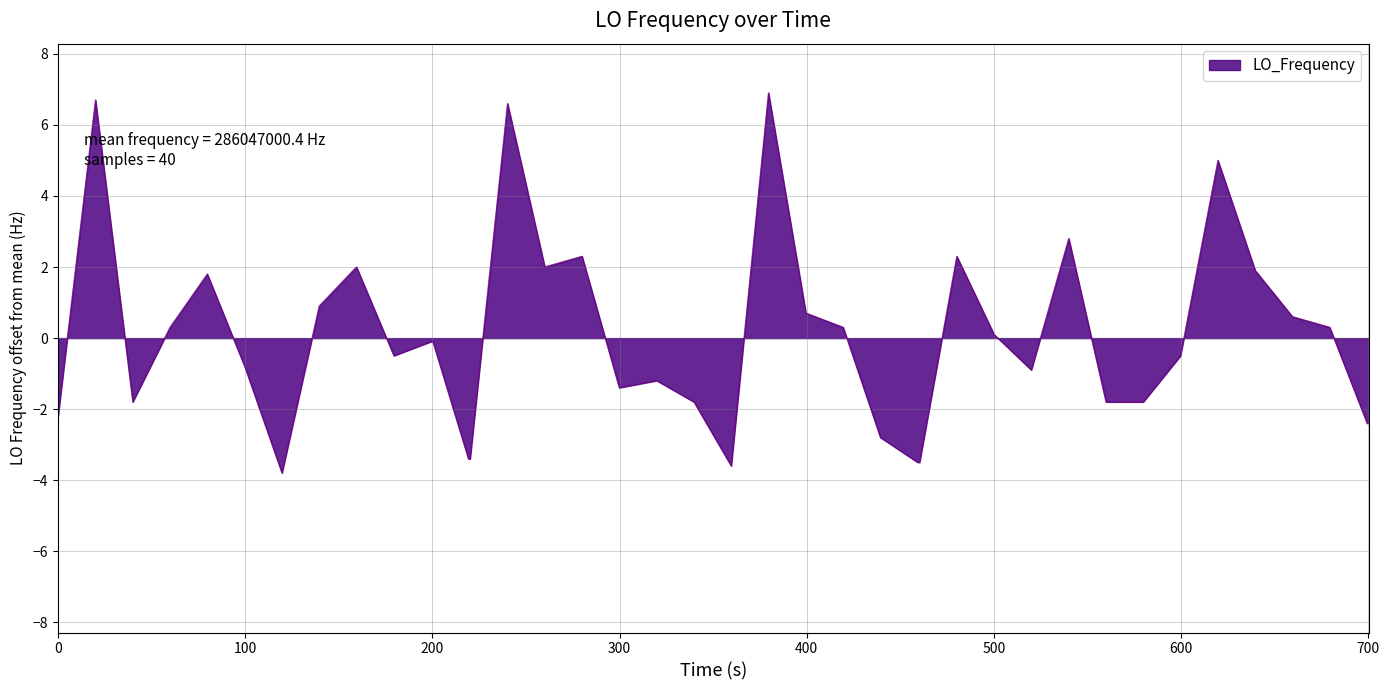

What is the smallest value displayed?

-3.8